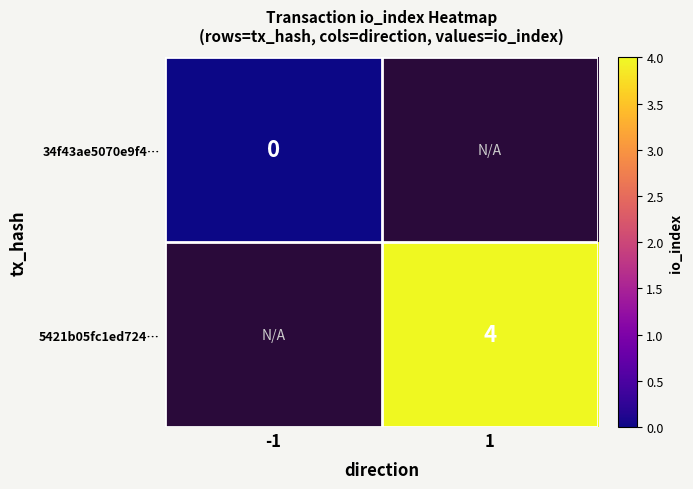

The 5421b05fc1ed724… series shows 4 at 1. True or false?

True